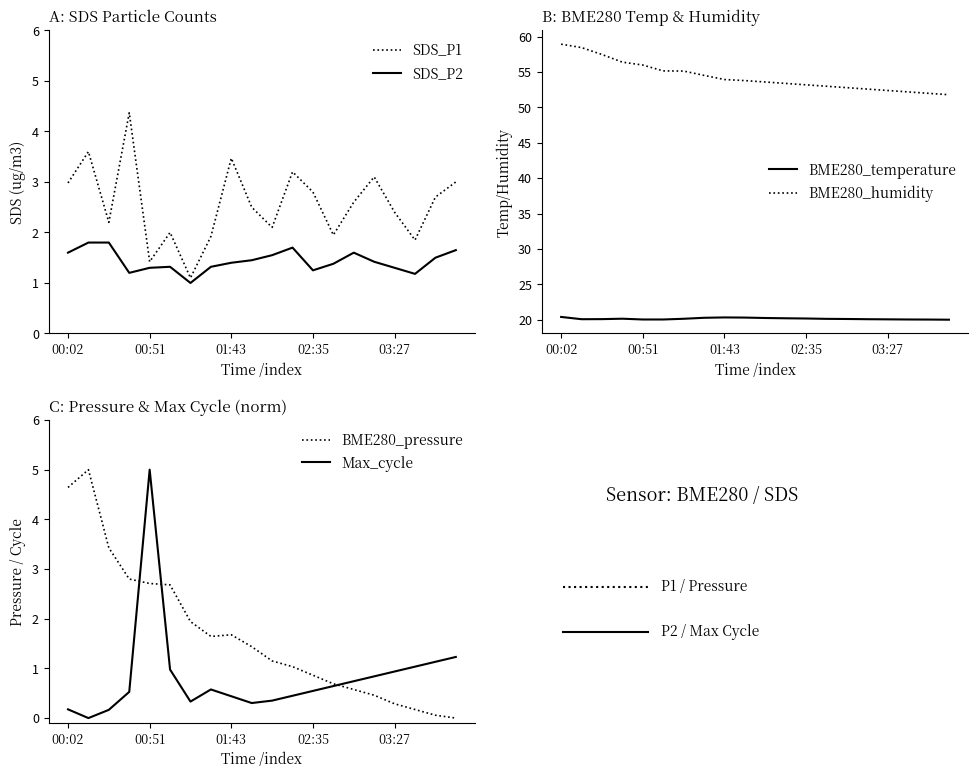

What is the difference between the second highest and minimum values in the BME280_humidity series?

6.7